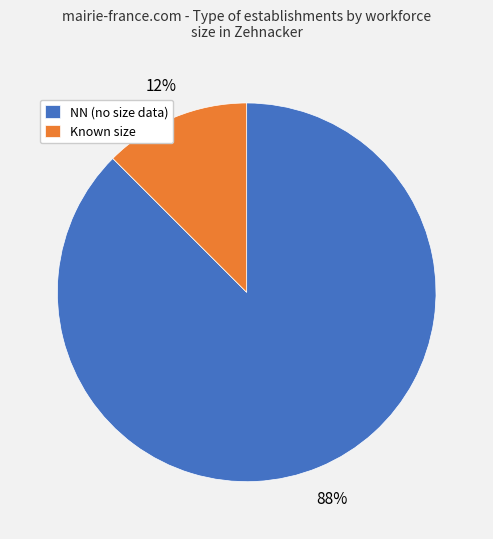

Rank the categories by value from highest to lowest.

NN (no size data), Known size